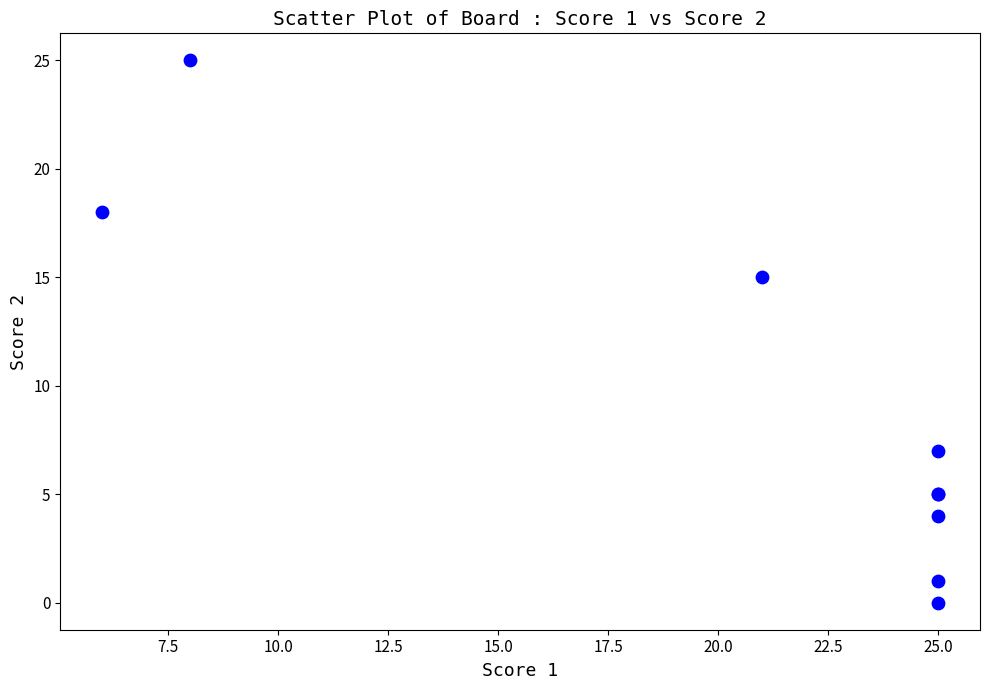

What Y value in the scatter plot is closest to 12?

15